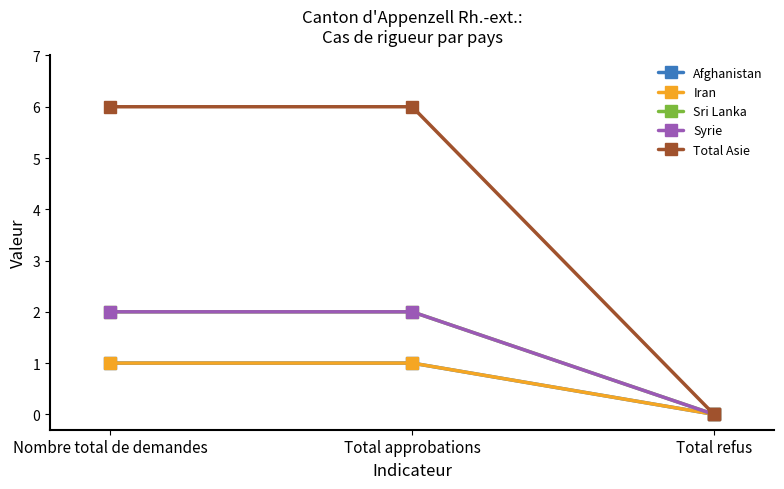

Is it true that Afghanistan equals 0 at Total refus?

True